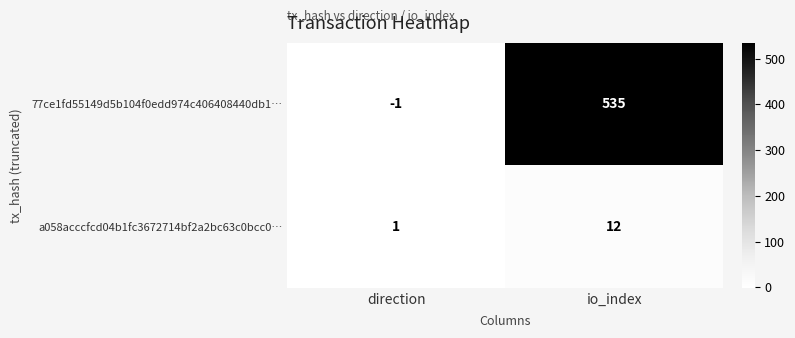

How many categories are shown in the chart?

2